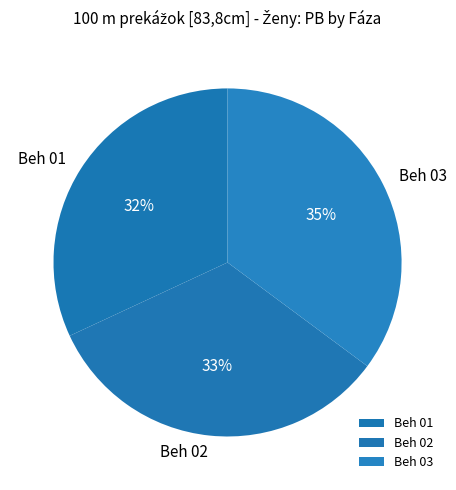

Count the number of slices in the pie.

3